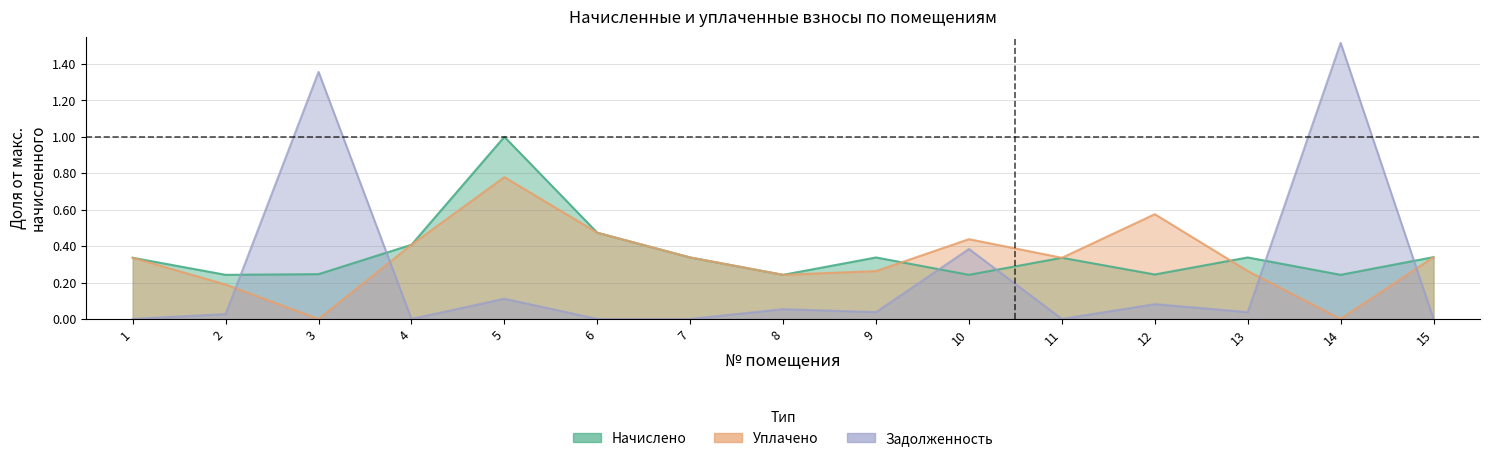

Reading right to left, extract all data points from this chart.

начислено: 15=0.3	14=0.2	13=0.3	12=0.2	11=0.3	10=0.2	9=0.3	8=0.2	7=0.3	6=0.5	5=1.0	4=0.4	3=0.2	2=0.2	1=0.3
уплачено: 15=0.3	14=0.0	13=0.3	12=0.6	11=0.3	10=0.4	9=0.3	8=0.2	7=0.3	6=0.5	5=0.8	4=0.4	3=0.0	2=0.2	1=0.3
задолженность: 15=0.0	14=1.5	13=0.0	12=0.1	11=0.0	10=0.4	9=0.0	8=0.1	7=0.0	6=0.0	5=0.1	4=0.0	3=1.4	2=0.0	1=0.0